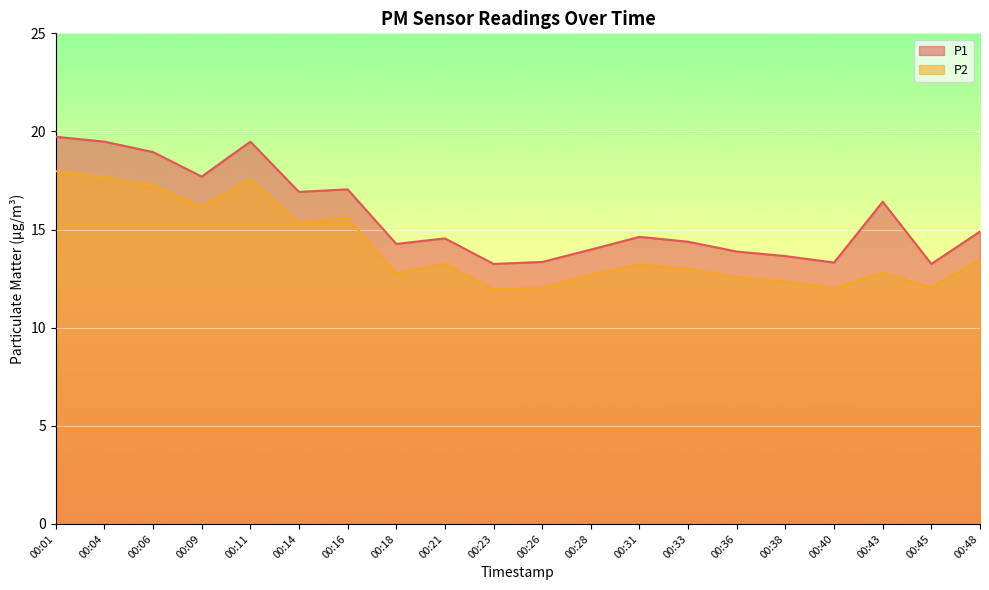

Where is P2 nearest to the value 14?

00:48